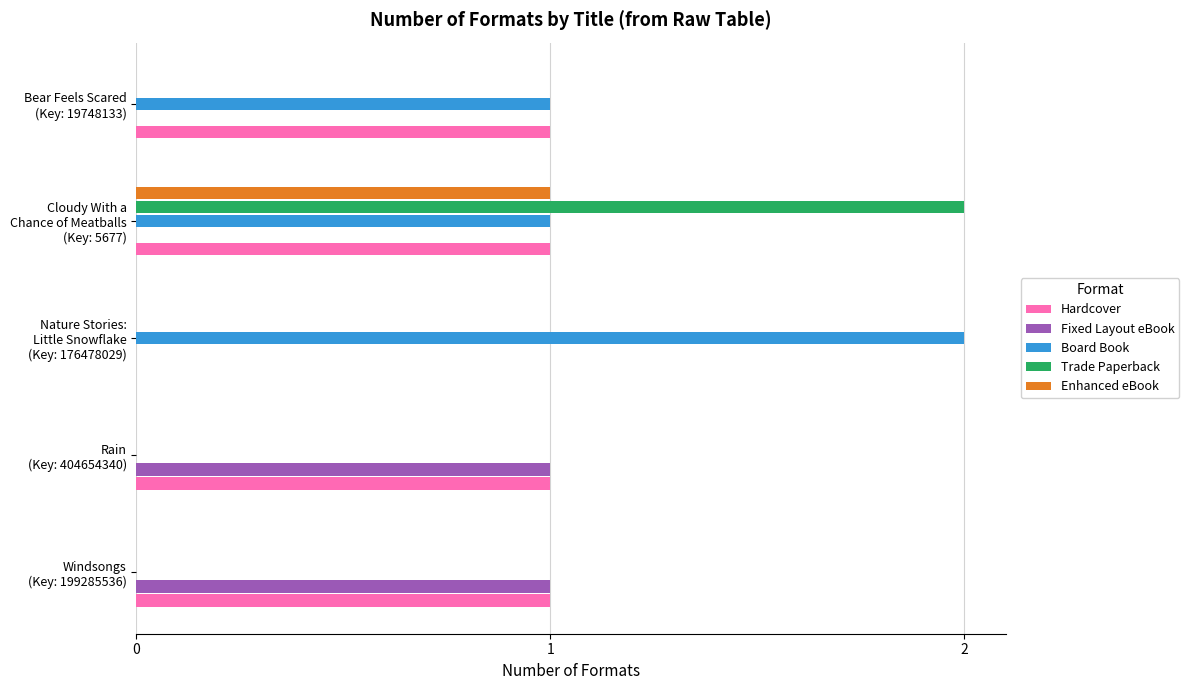

What is the sum of all Board Book values?

4